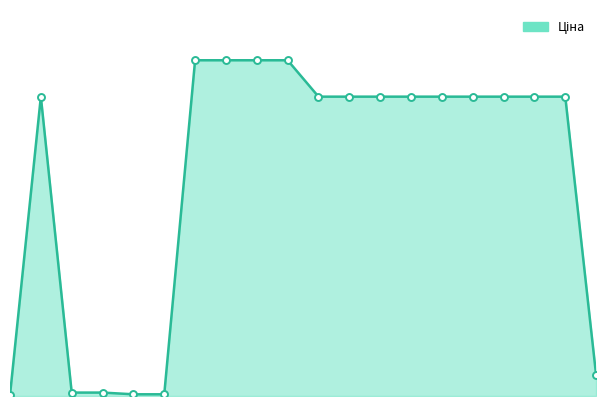

Does the chart display data point markers on the line(s)?

No